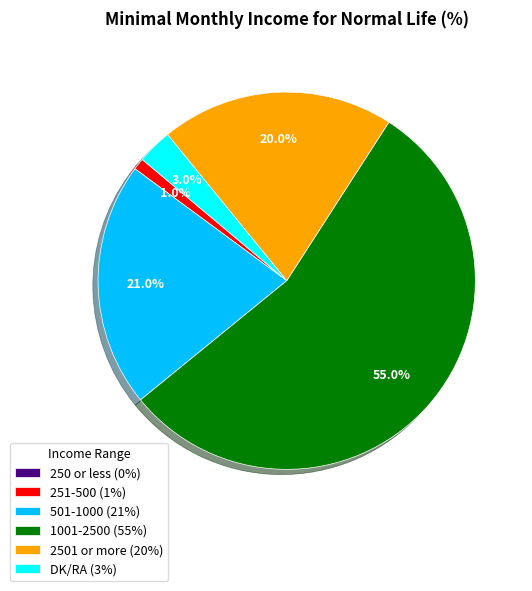

What percentage is NOT represented by 2501 or more (20%)?

80.0%